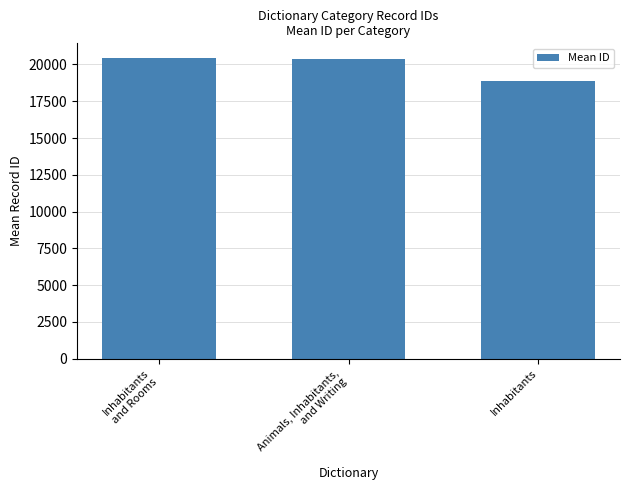

Approximately how many times larger is the value at Inhabitants compared to Animals, Inhabitants,
and Writing?

0.9